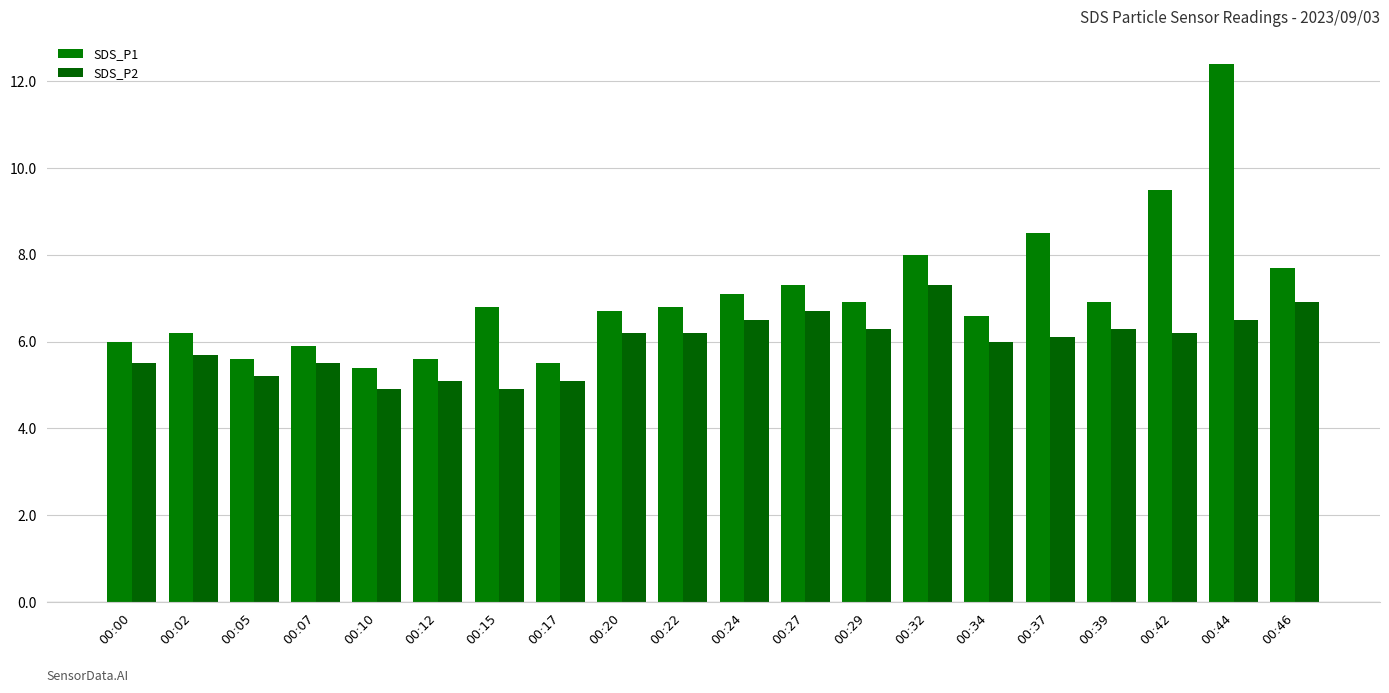

Which series has the largest total across all categories?

SDS_P1